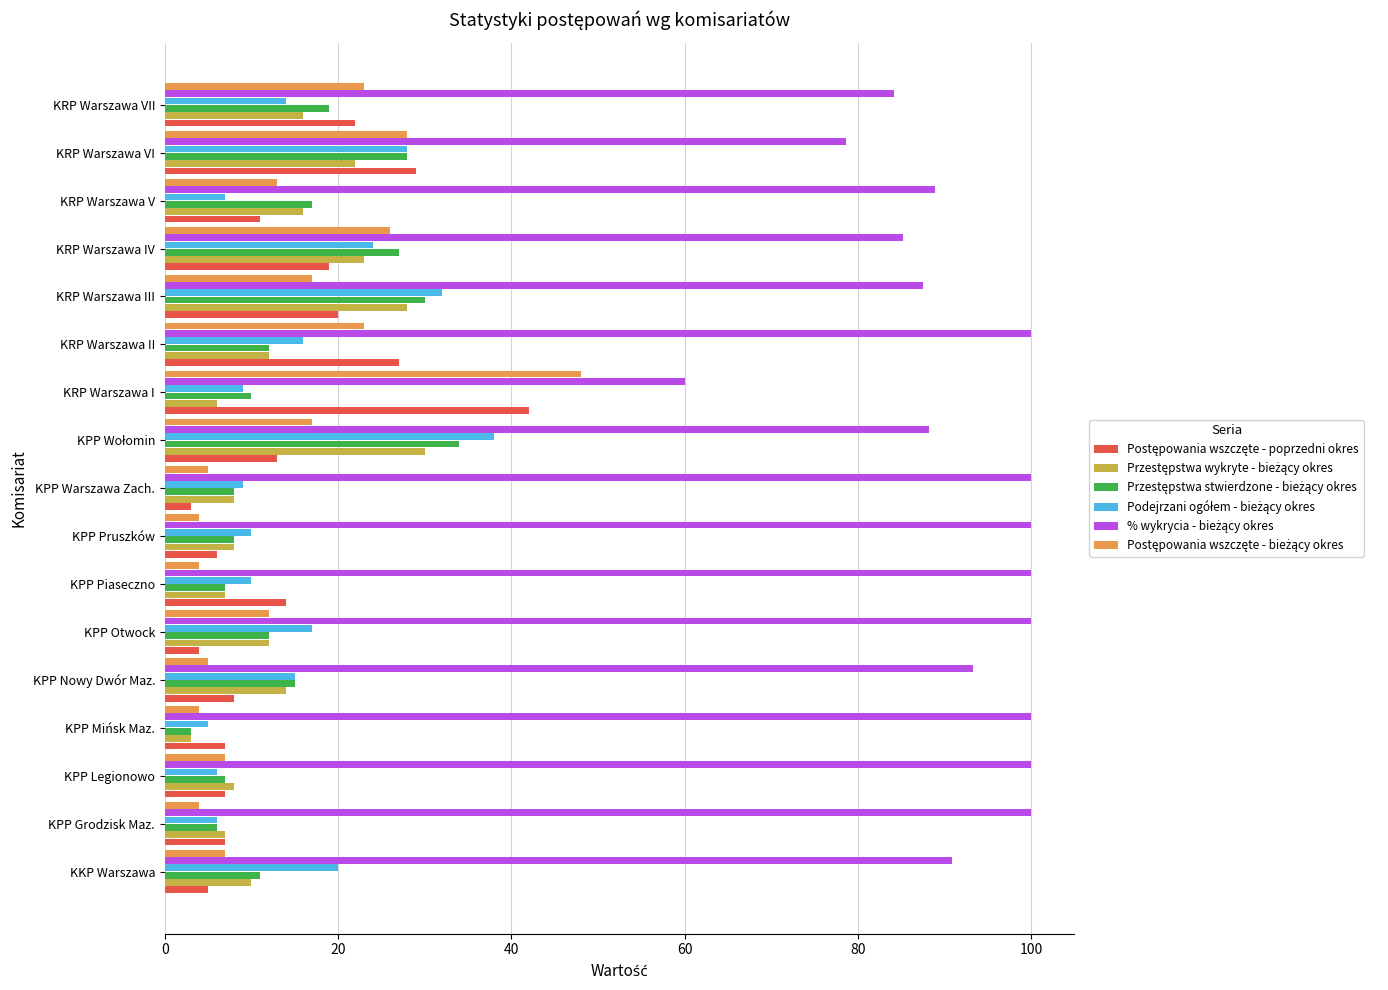

What is the smallest value displayed?

3.0